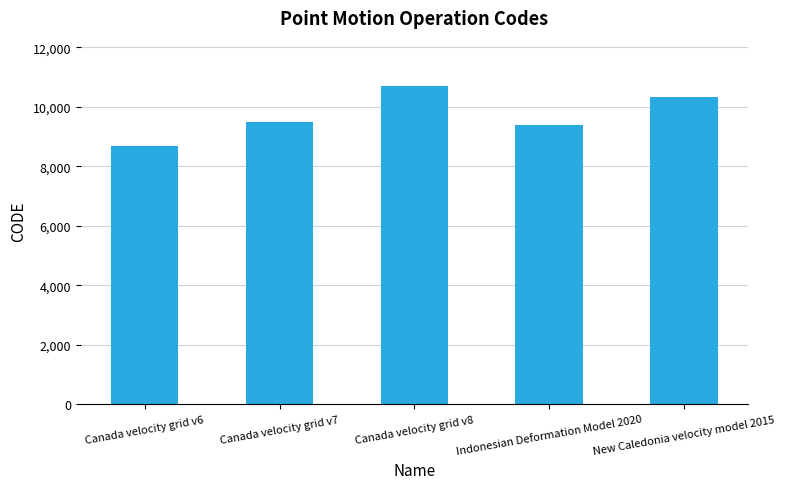

Are the bars horizontal?

No